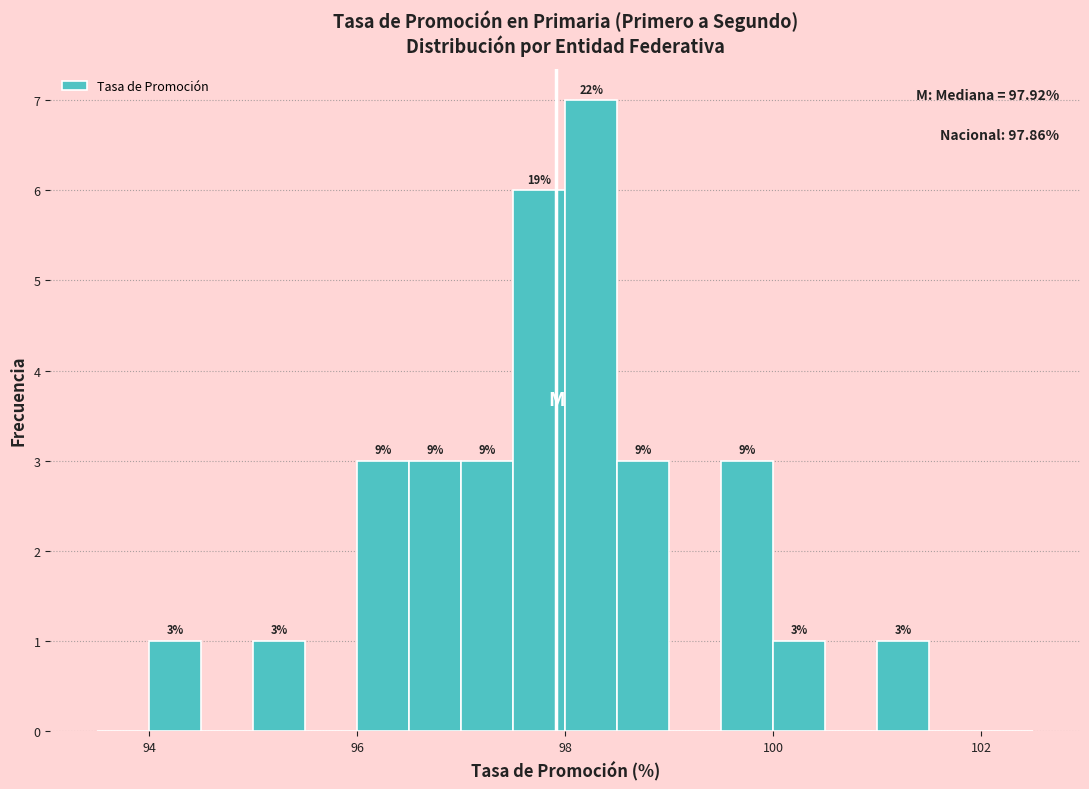

Around what value on the x-axis is the tallest bar? Give the approximate position of its centre, as read against the axis.

98.2